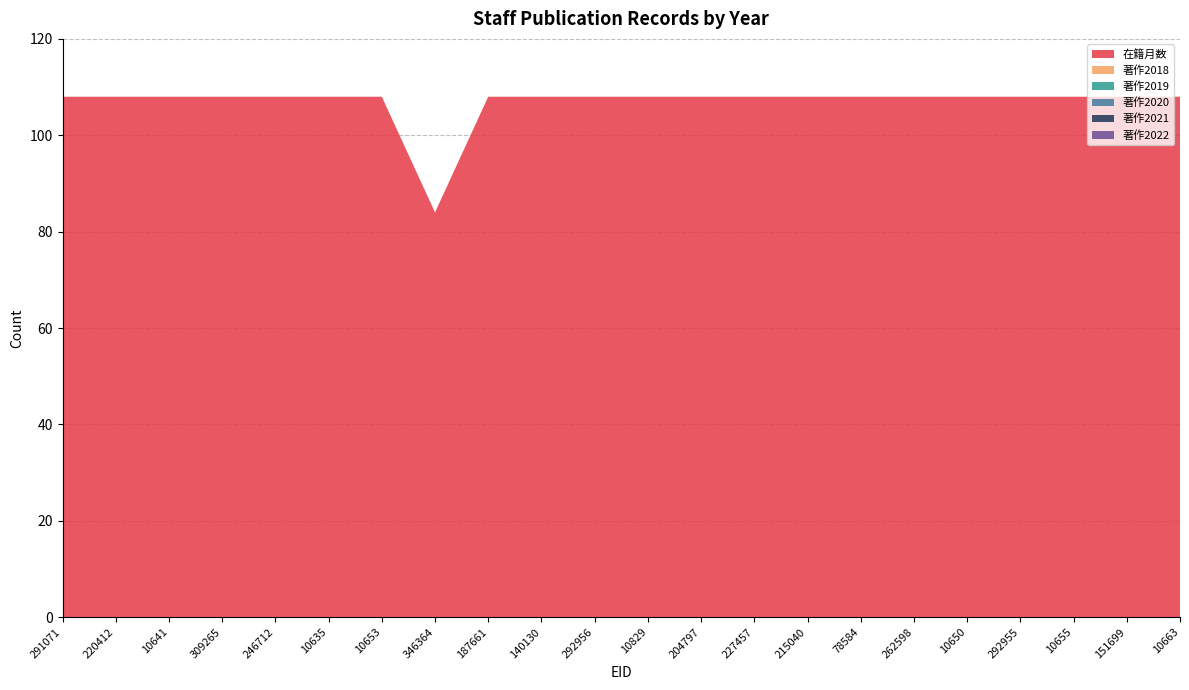

Reading left to right, transcribe all the data shown in this chart.

在籍月数: 291071=108	220412=108	10641=108	309265=108	246712=108	10635=108	10653=108	346364=84	187661=108	140130=108	292956=108	10829=108	204797=108	227457=108	215040=108	78584=108	262598=108	10650=108	292955=108	10655=108	151699=108	10663=108
著作2018: 291071=0	220412=0	10641=0	309265=0	246712=0	10635=0	10653=0	346364=0	187661=0	140130=0	292956=0	10829=0	204797=0	227457=0	215040=0	78584=0	262598=0	10650=0	292955=0	10655=0	151699=0	10663=0
著作2019: 291071=0	220412=0	10641=0	309265=0	246712=0	10635=0	10653=0	346364=0	187661=0	140130=0	292956=0	10829=0	204797=0	227457=0	215040=0	78584=0	262598=0	10650=0	292955=0	10655=0	151699=0	10663=0
著作2020: 291071=0	220412=0	10641=0	309265=0	246712=0	10635=0	10653=0	346364=0	187661=0	140130=0	292956=0	10829=0	204797=0	227457=0	215040=0	78584=0	262598=0	10650=0	292955=0	10655=0	151699=0	10663=0
著作2021: 291071=0	220412=0	10641=0	309265=0	246712=0	10635=0	10653=0	346364=0	187661=0	140130=0	292956=0	10829=0	204797=0	227457=0	215040=0	78584=0	262598=0	10650=0	292955=0	10655=0	151699=0	10663=0
著作2022: 291071=0	220412=0	10641=0	309265=0	246712=0	10635=0	10653=0	346364=0	187661=0	140130=0	292956=0	10829=0	204797=0	227457=0	215040=0	78584=0	262598=0	10650=0	292955=0	10655=0	151699=0	10663=0